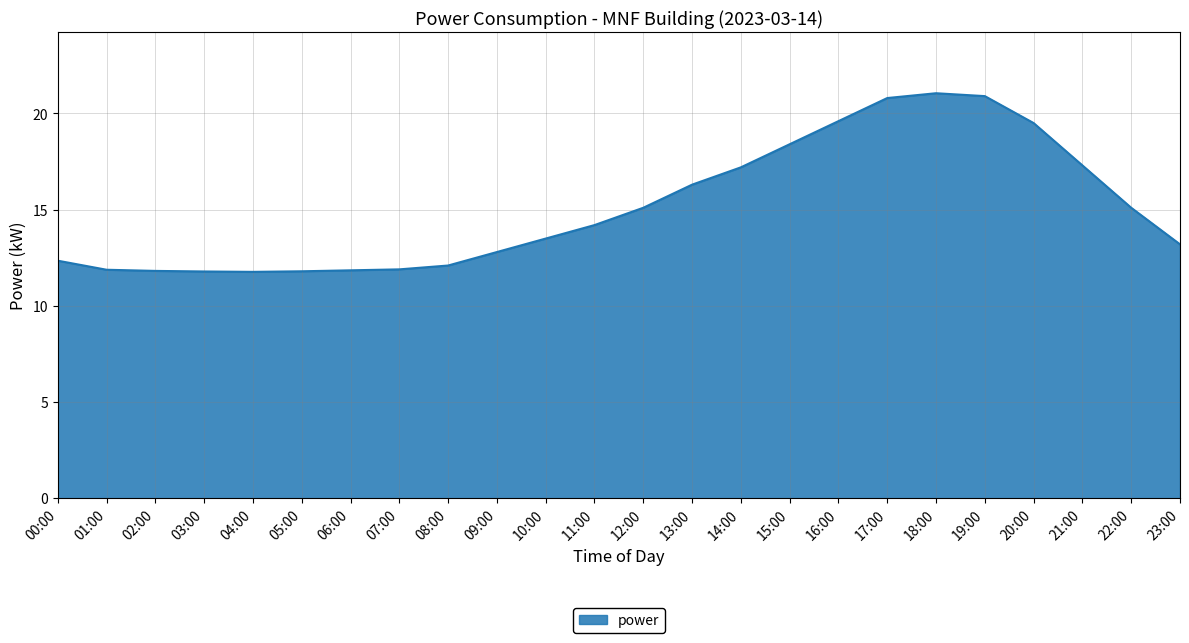

What is the change in value from 01:00 to 11:00?

+2.3